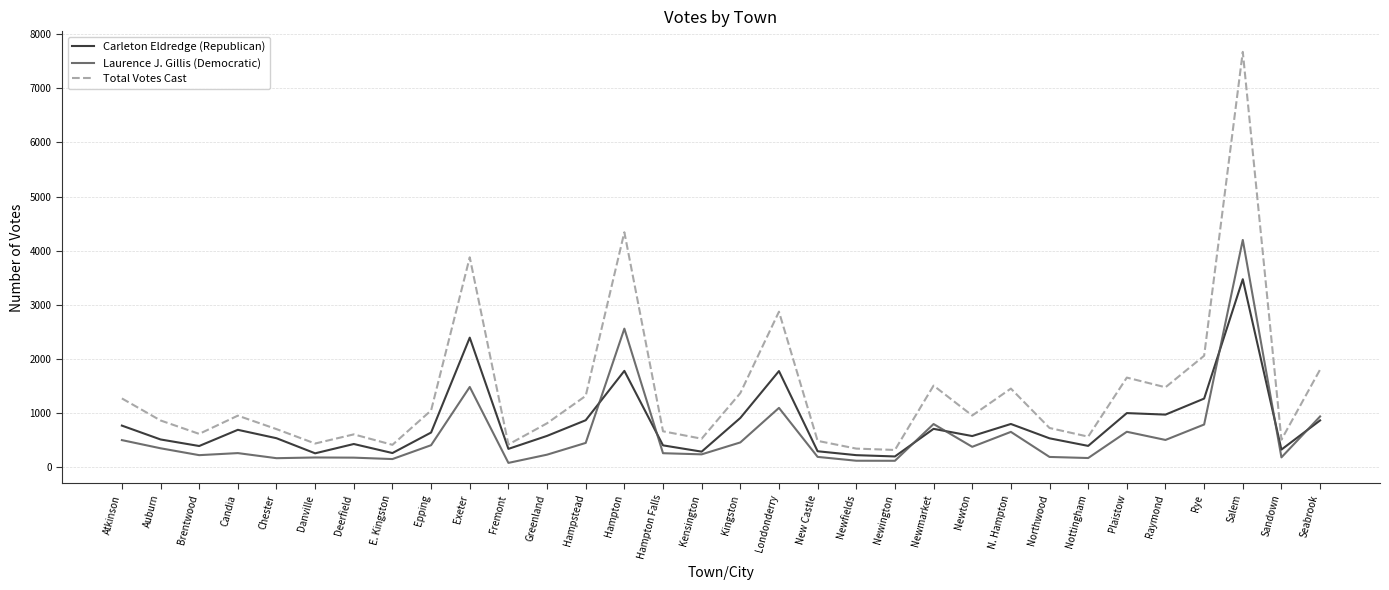

What is the difference between the maximum and minimum values in the Laurence J. Gillis (Democratic) series?

4119